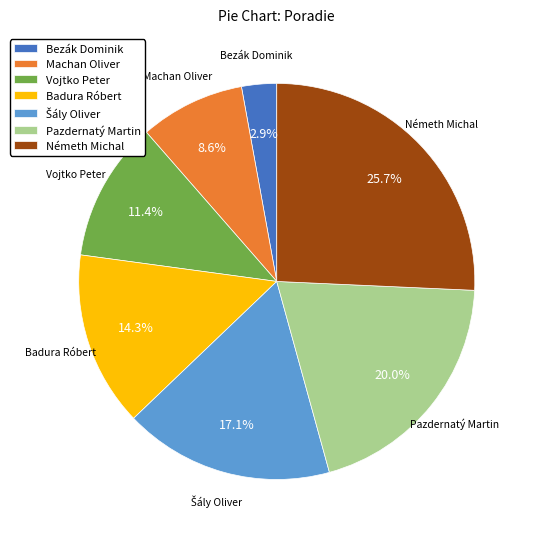

Which category has the smallest portion of the pie?

Bezák Dominik